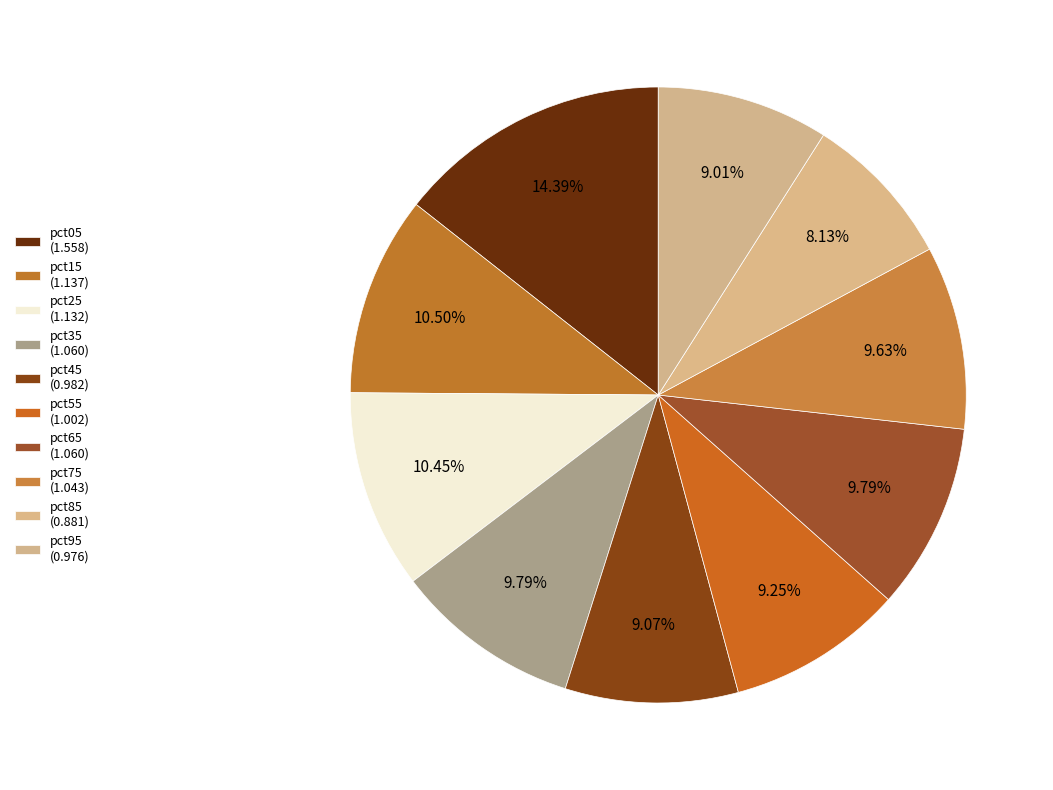

Count the number of slices in the pie.

10